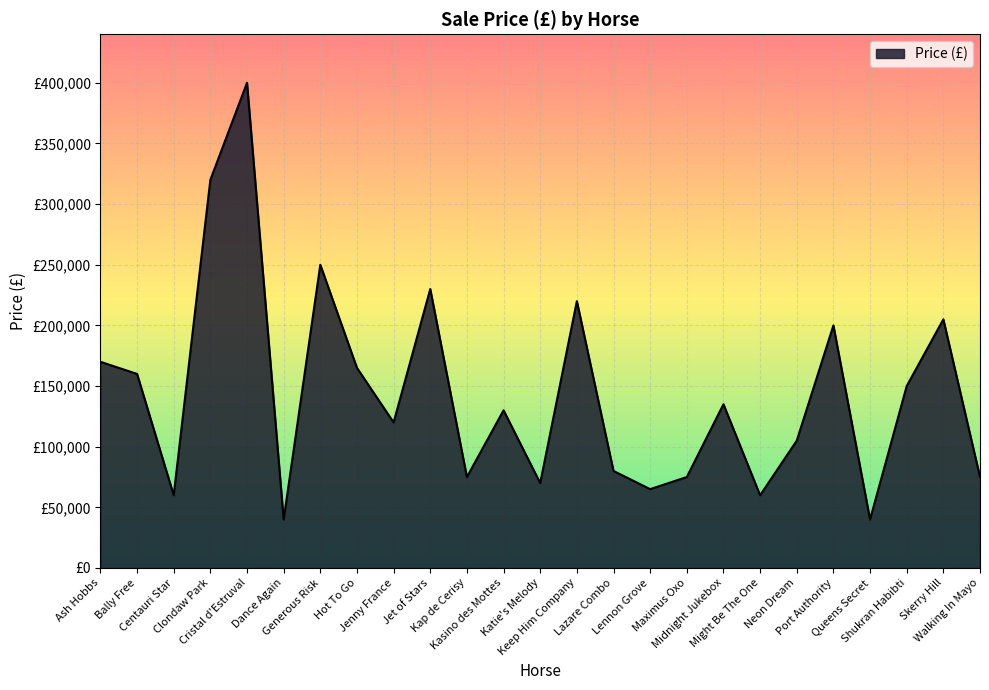

How many interior local peaks (higher than both neighbors) does the data have?

8